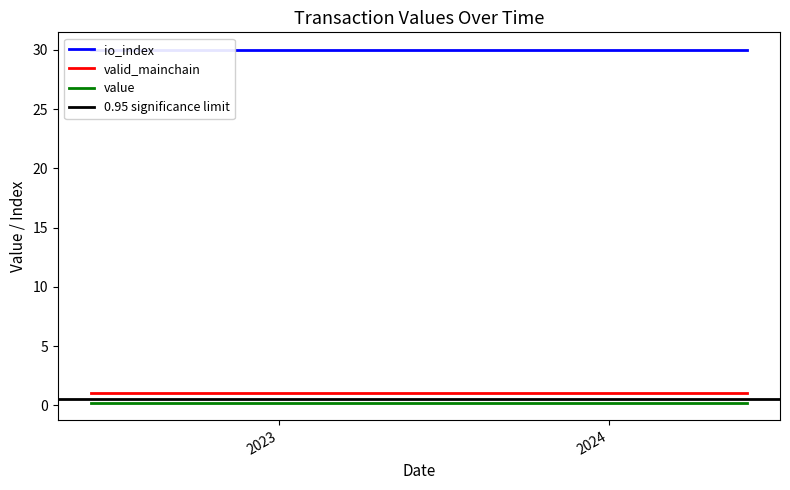

Which series has the largest total across all categories?

io_index